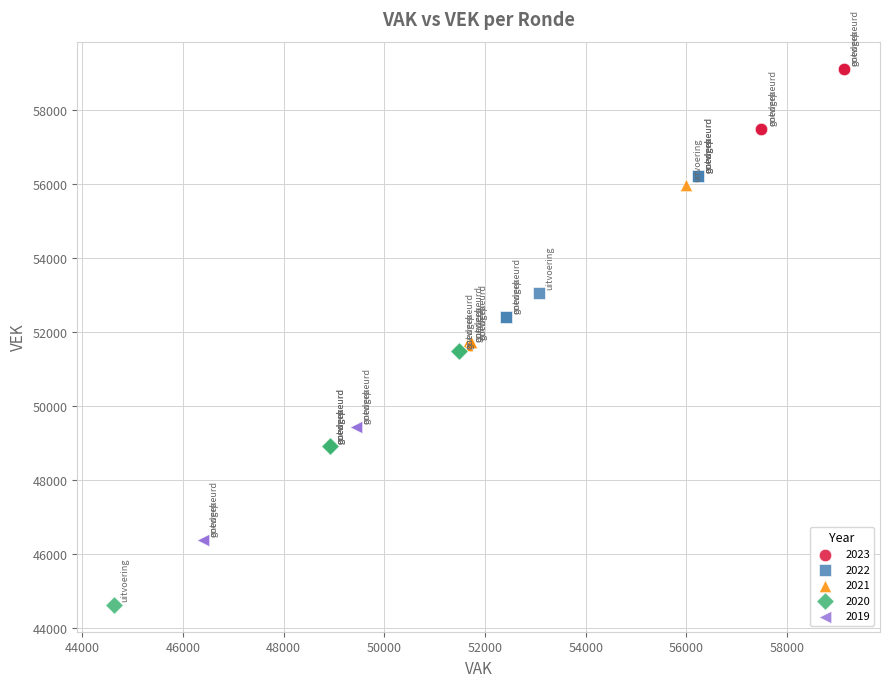

Which series has the largest Y range (max minus min)?

2020